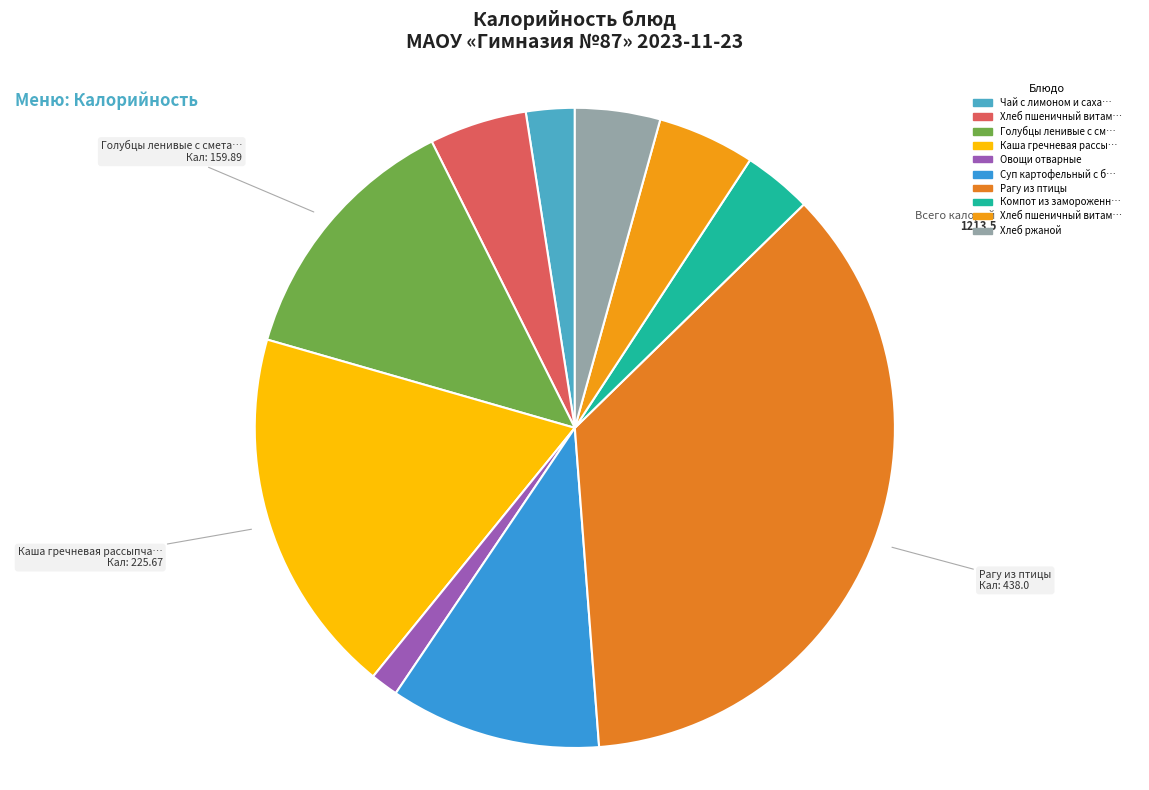

To the nearest percent, what is the average slice percentage?

10%